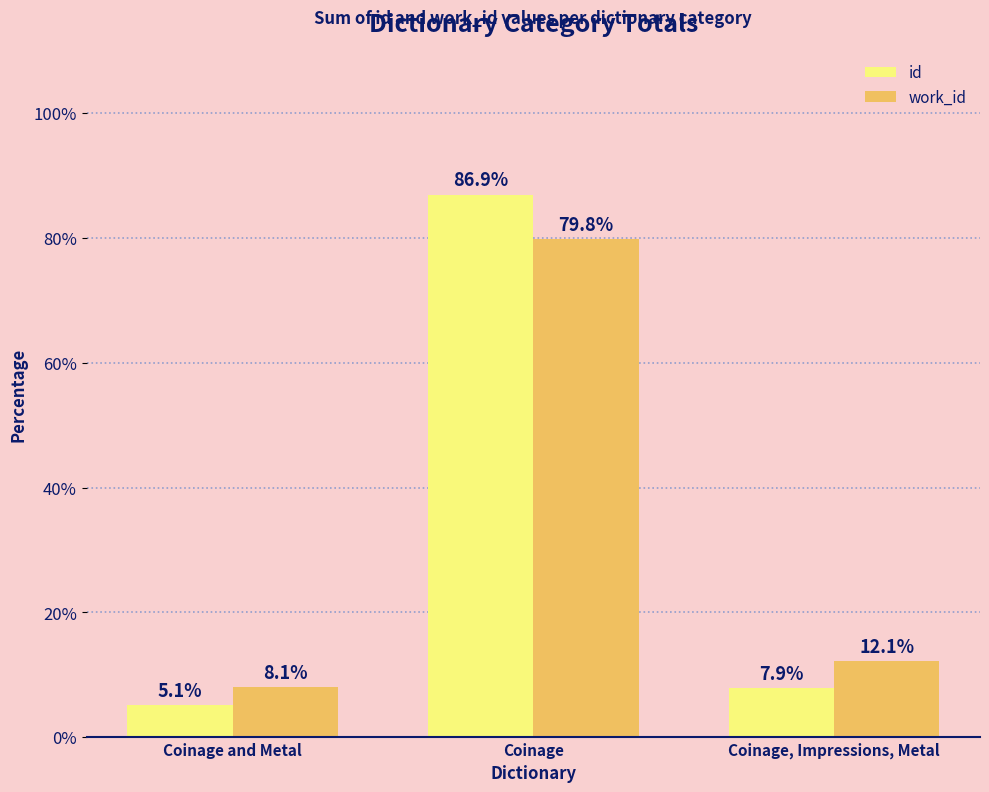

Read the id value at Coinage, Impressions, Metal.

7.9